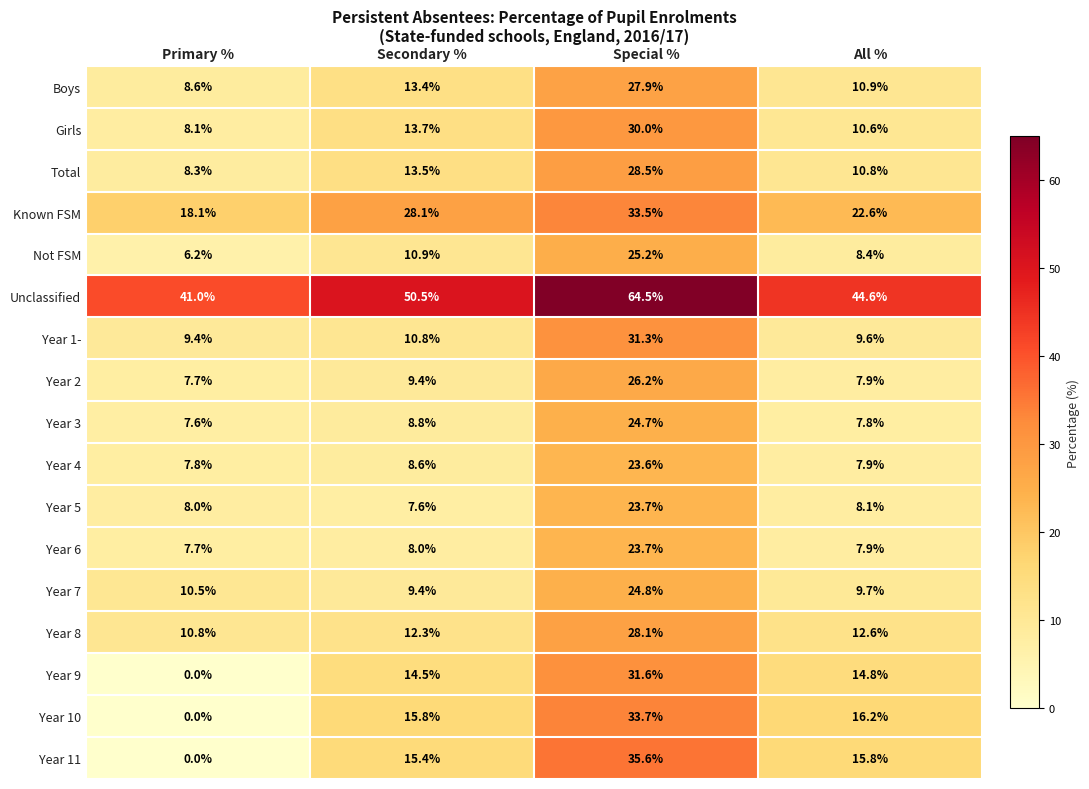

What is the difference between the maximum and minimum values in the Known FSM series?

15.4